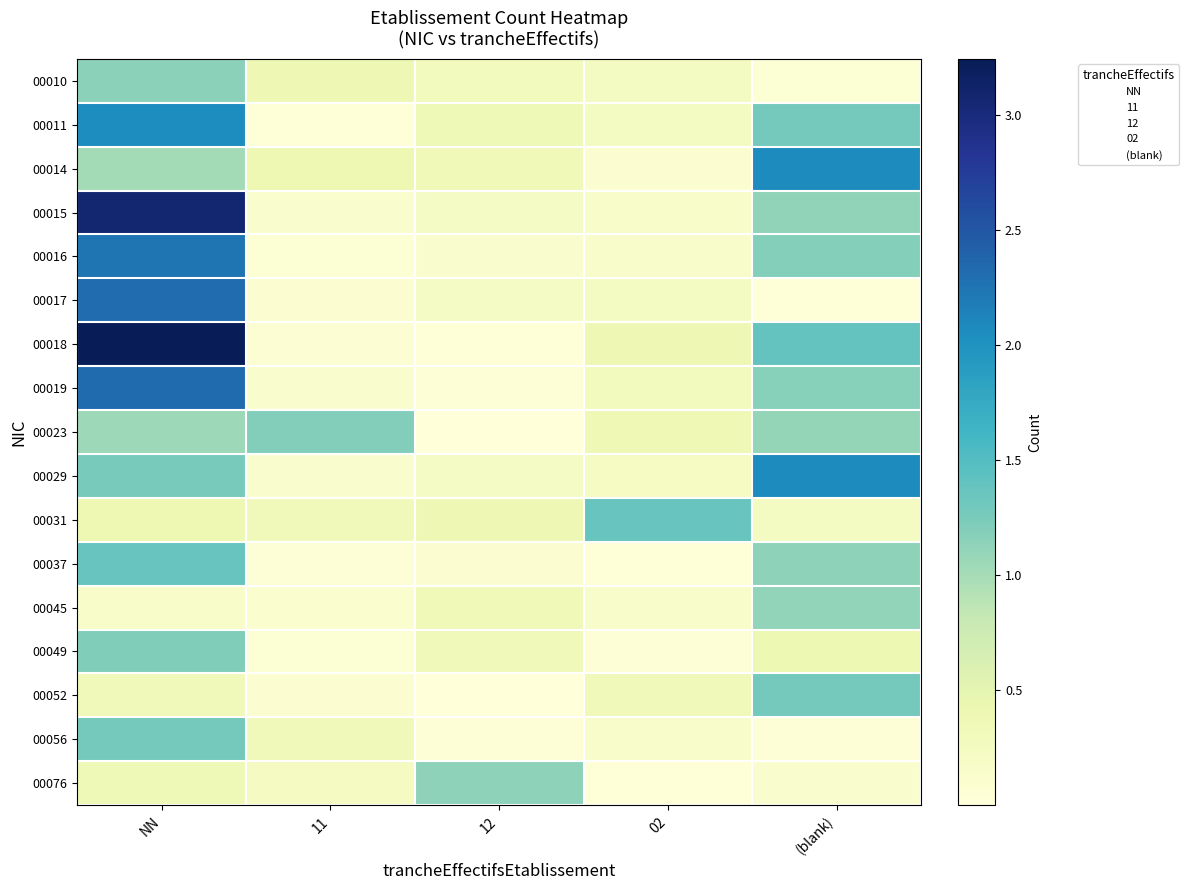

Which series has the largest range (max minus min)?

00018